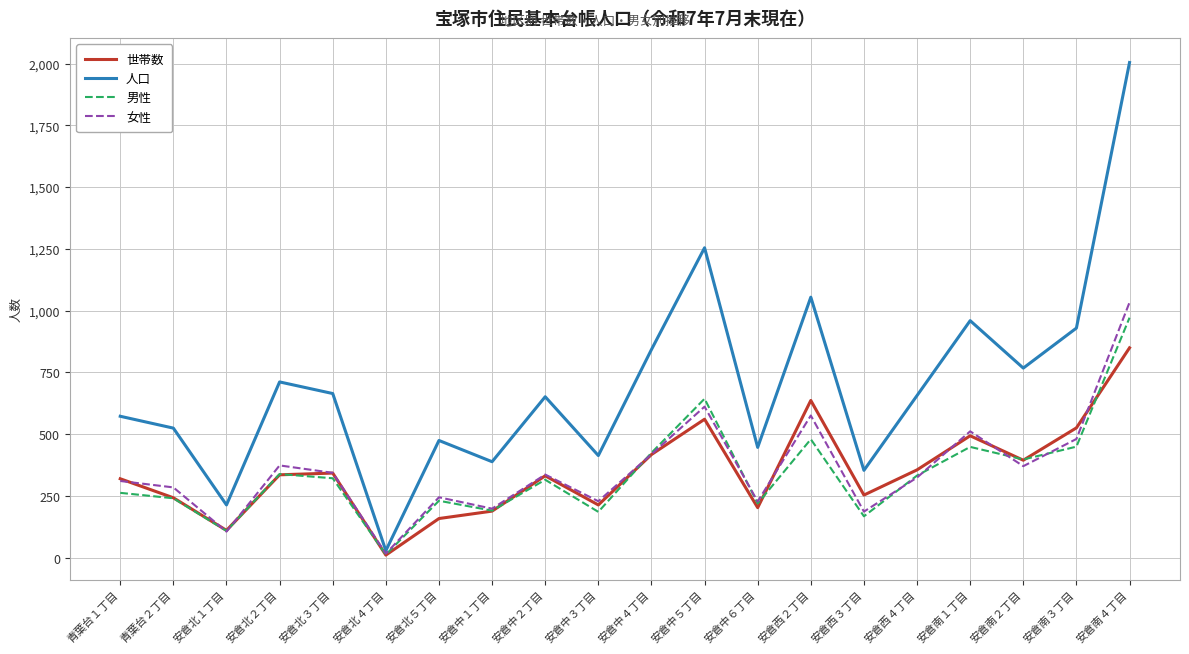

Which series has the largest total across all categories?

人口